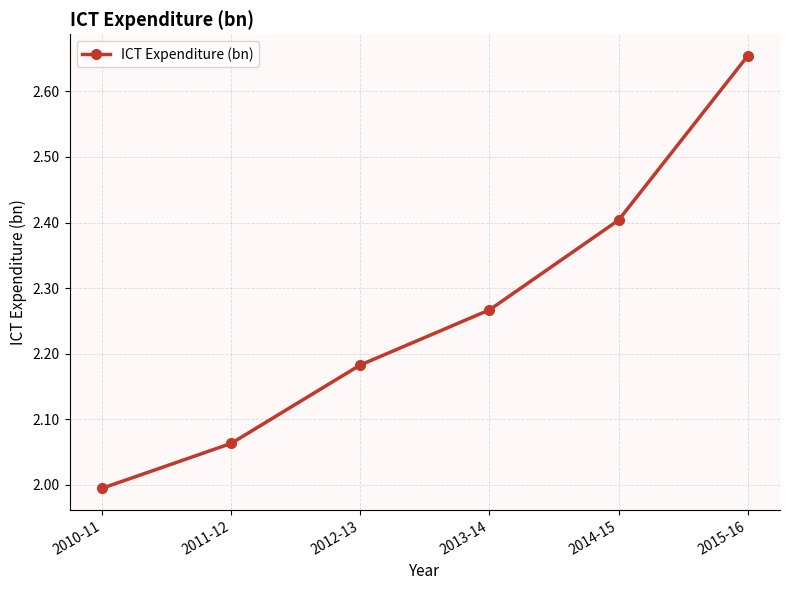

What is the label of the 1st point from the right?

2015-16